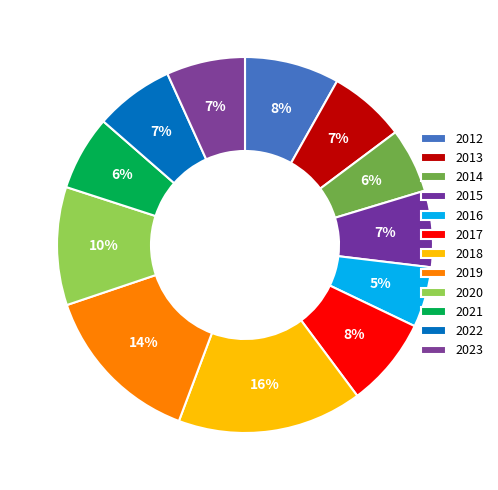

Count the number of slices in the pie.

12